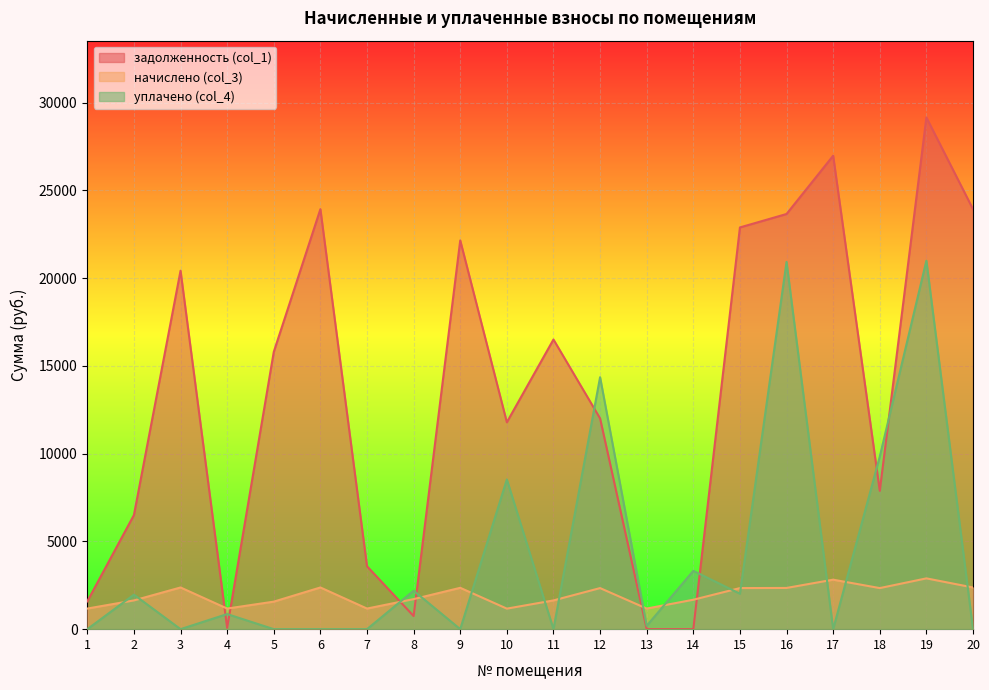

Between 6 and 19, which series saw the biggest shift?

уплачено (col_4)